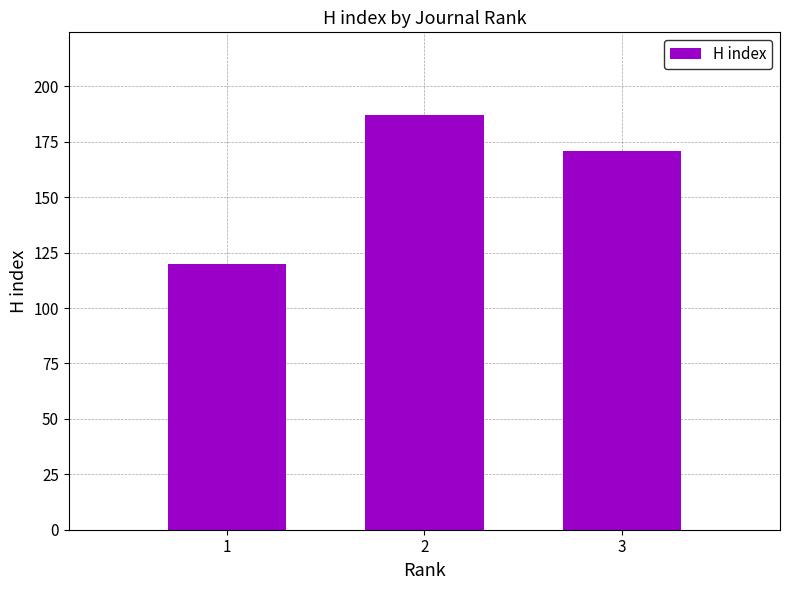

At which label does the data first exceed 171?

2